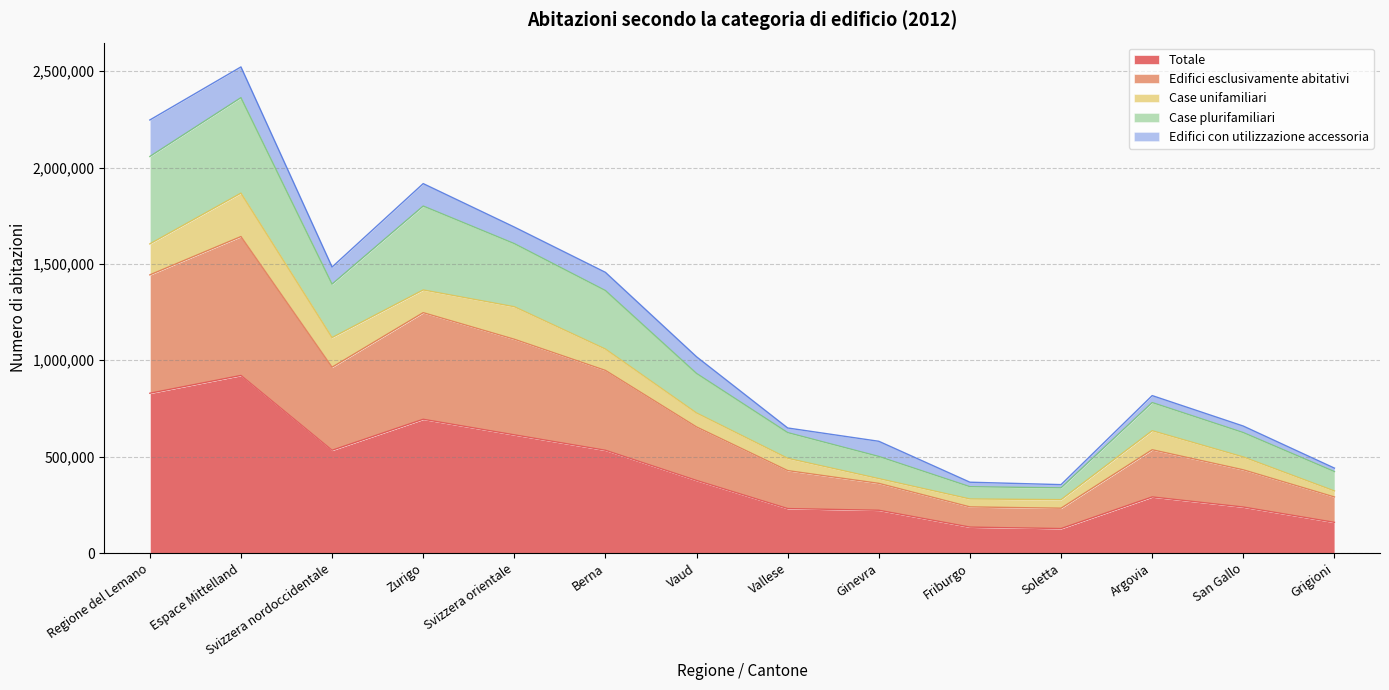

What is the label of the 5th point from the left?

Svizzera orientale